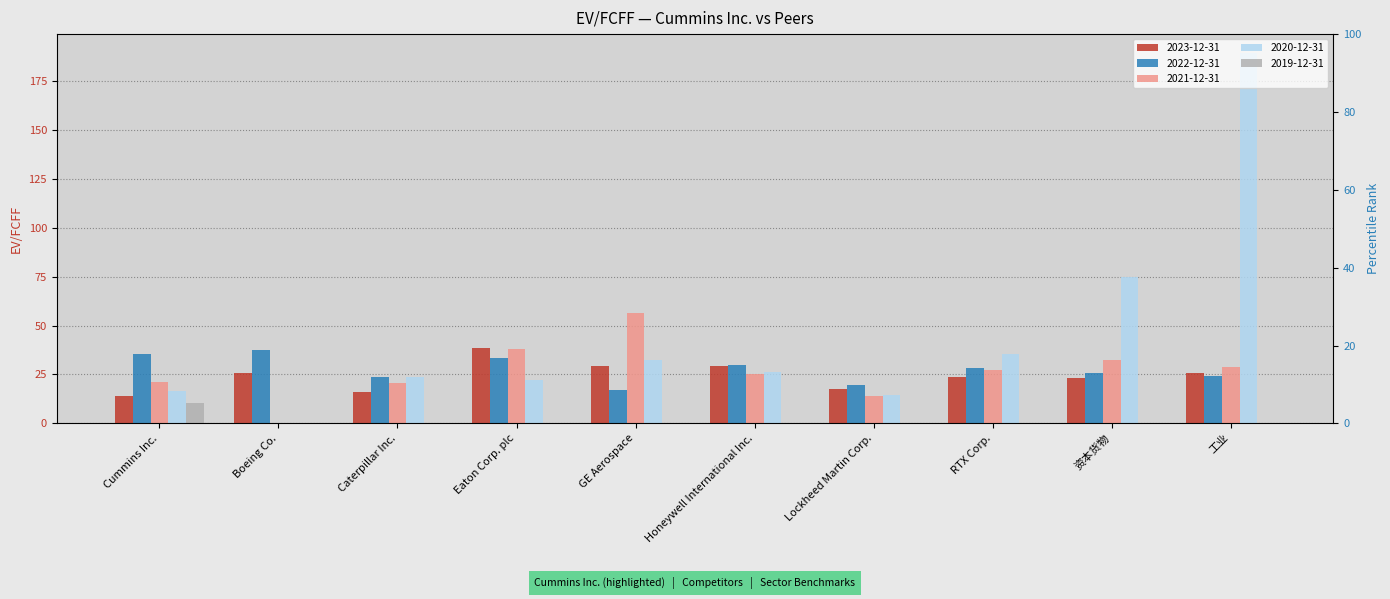

What is the sum of all 2021-12-31 values?

263.7